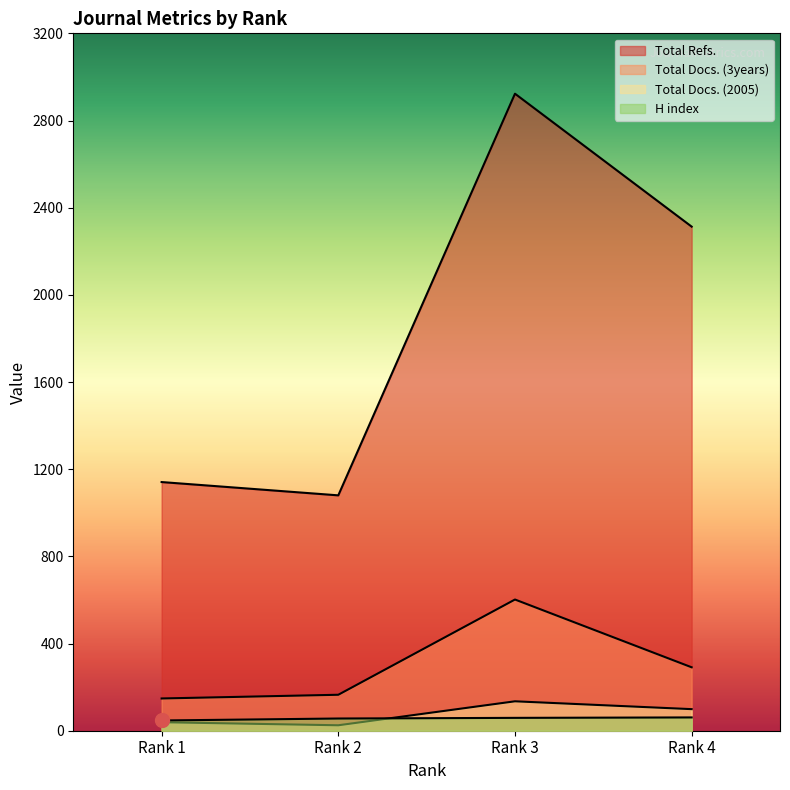

What is the total value across all series at Rank 1?

1375